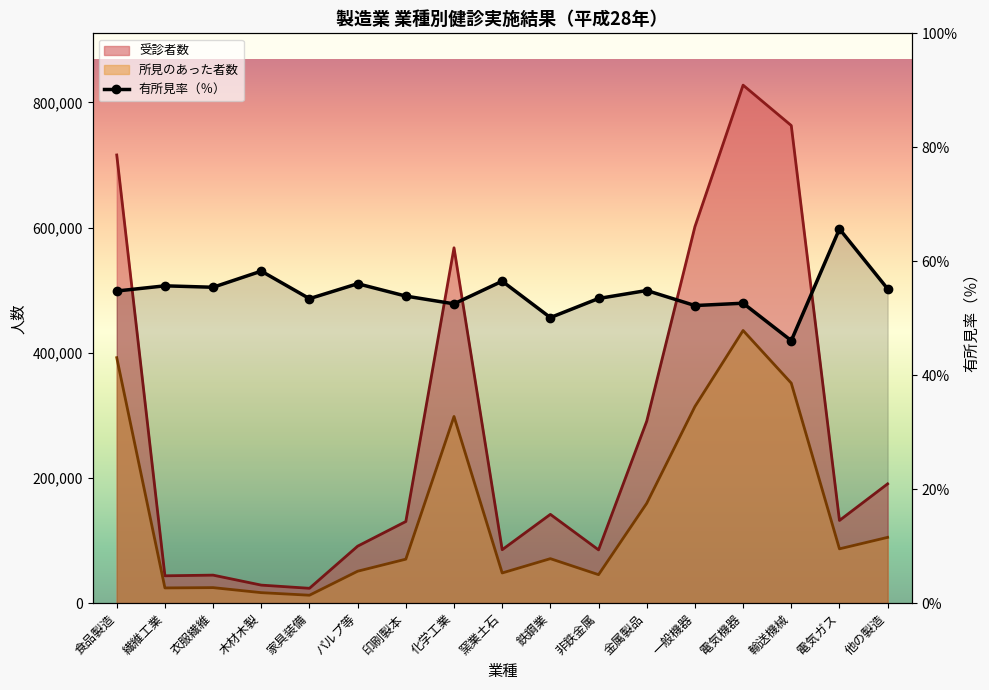

What are all the series names shown in the legend?

受診者数, 所見のあった者数, 有所見率（％）